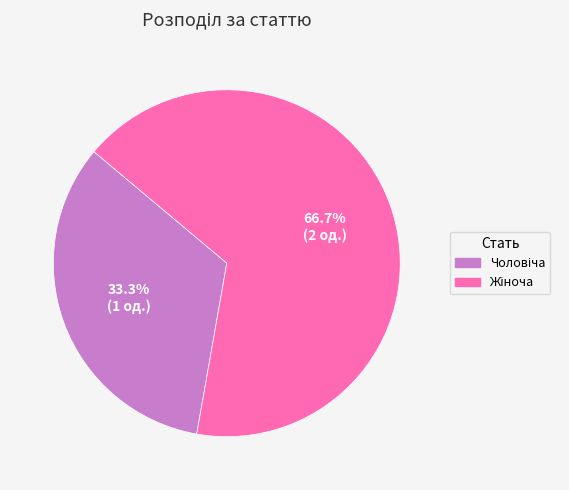

Is there a majority slice in this chart?

Yes